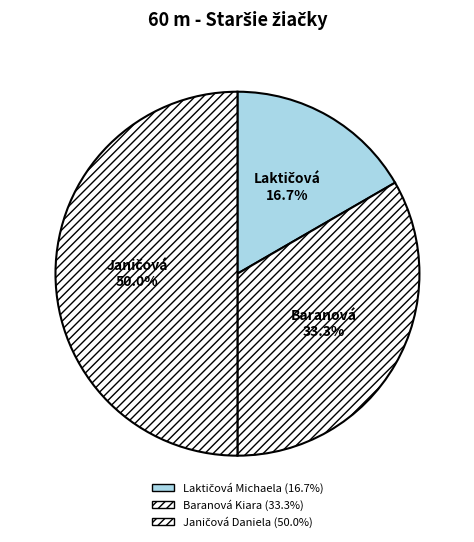

What is the ratio of the value at Baranová Kiara to the value at Laktičová Michaela?

2.0